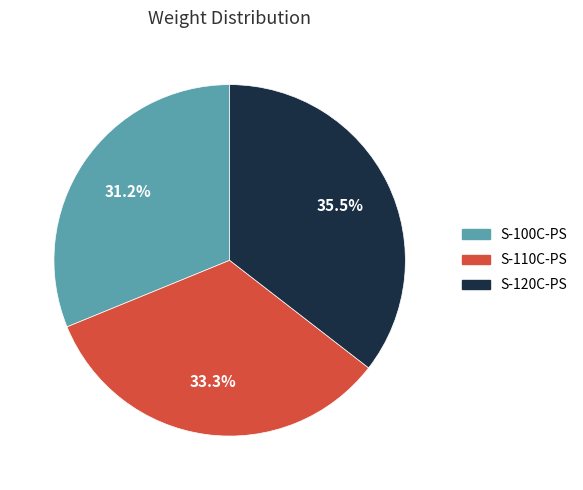

To the nearest percent, what is the difference between the S-110C-PS and S-120C-PS slice percentages?

2%